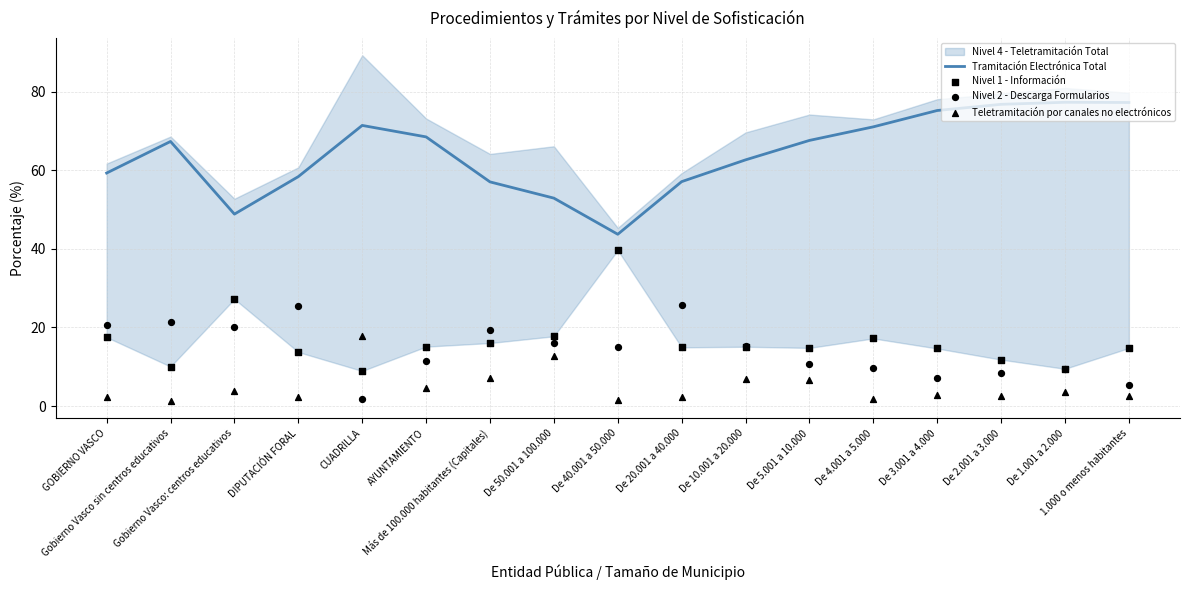

At how many categories does at least one series exceed 47?

16